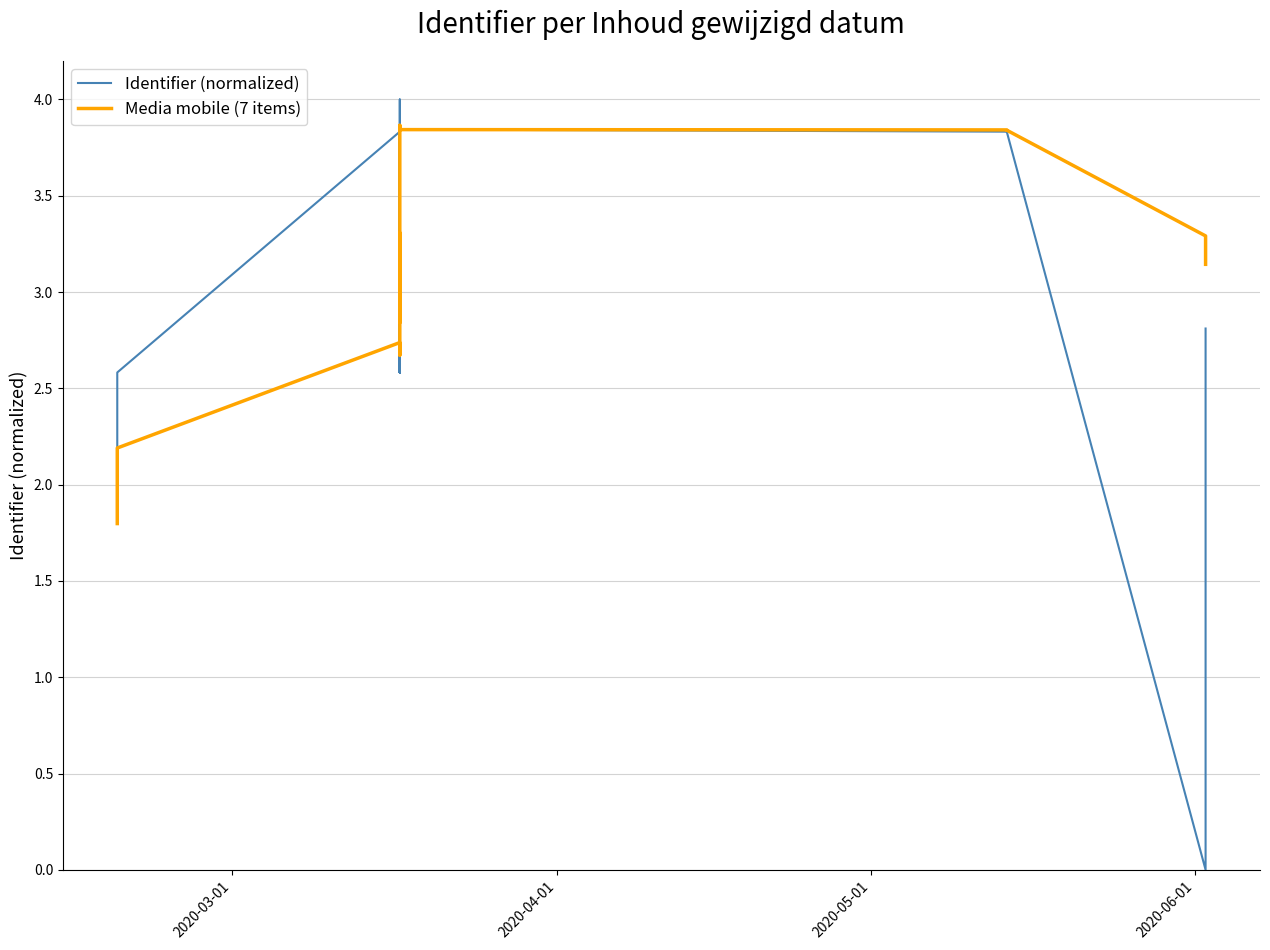

Which series has the widest spread of values?

Identifier (normalized)